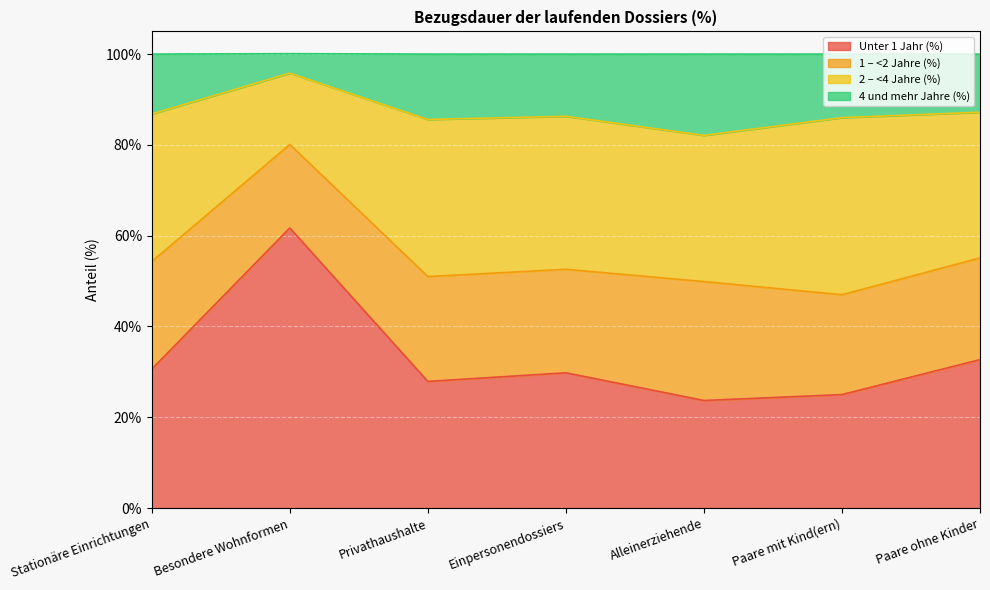

Which category has the highest value in the Unter 1 Jahr (%) series?

Besondere Wohnformen